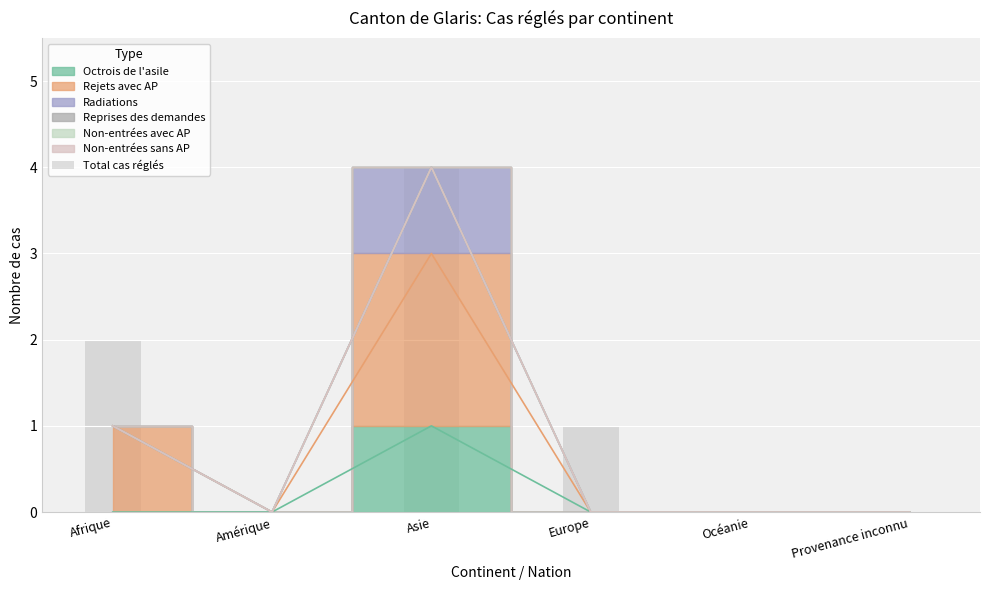

Is it true that the value at Amérique is 0?

True